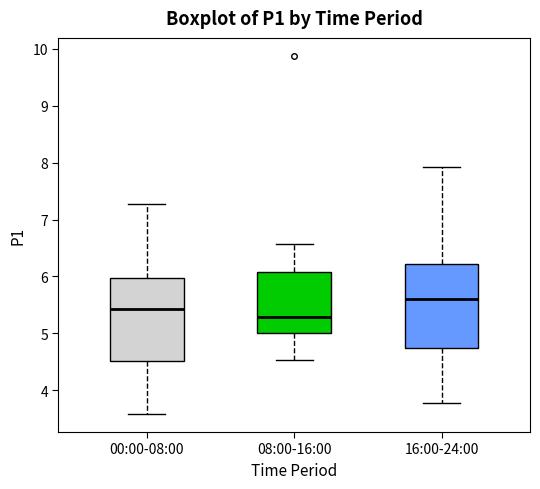

Which box's median line is the lowest?

08:00-16:00